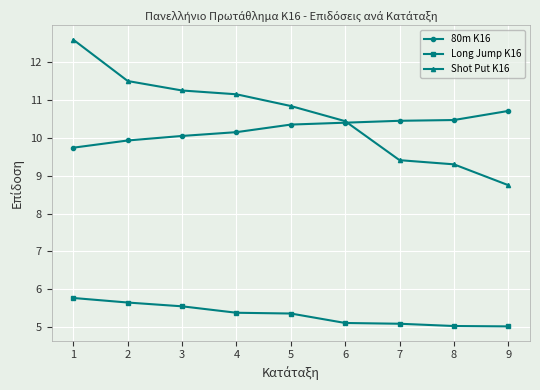

At which label is Shot Put Κ16 closest to 10?

6